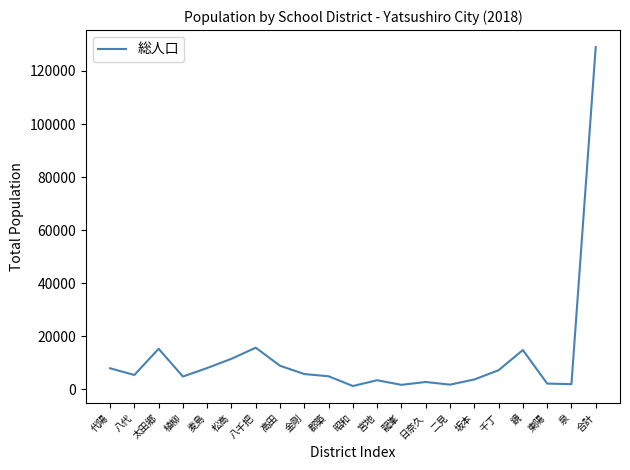

At which category does the chart reach its peak across all series?

合計